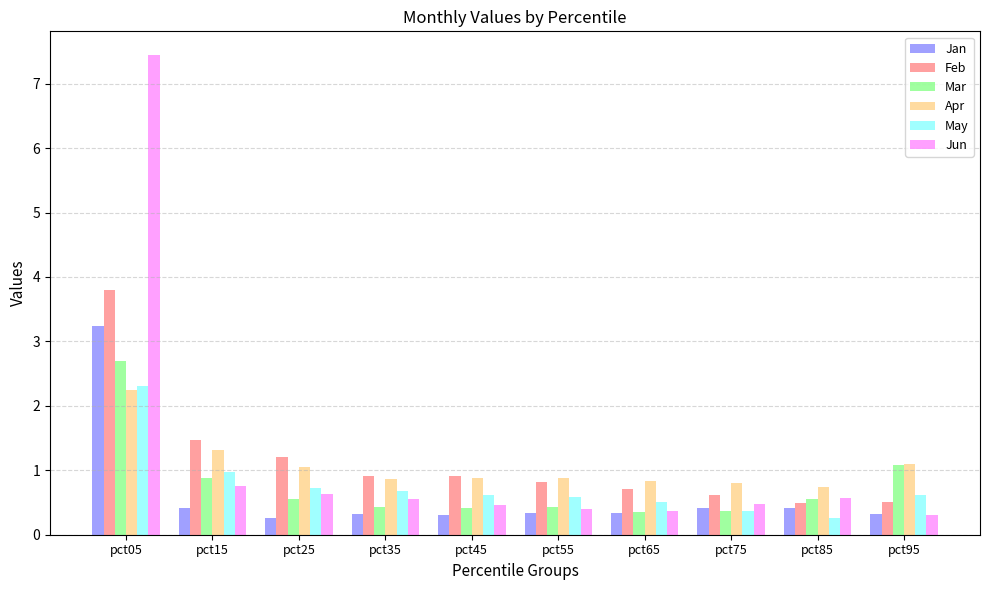

What is the average value of the Mar series?

0.8